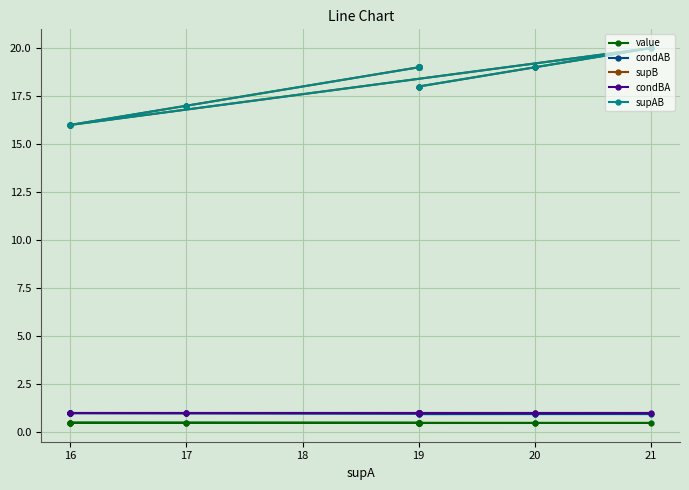

Is this an area chart (filled region under the line)?

No